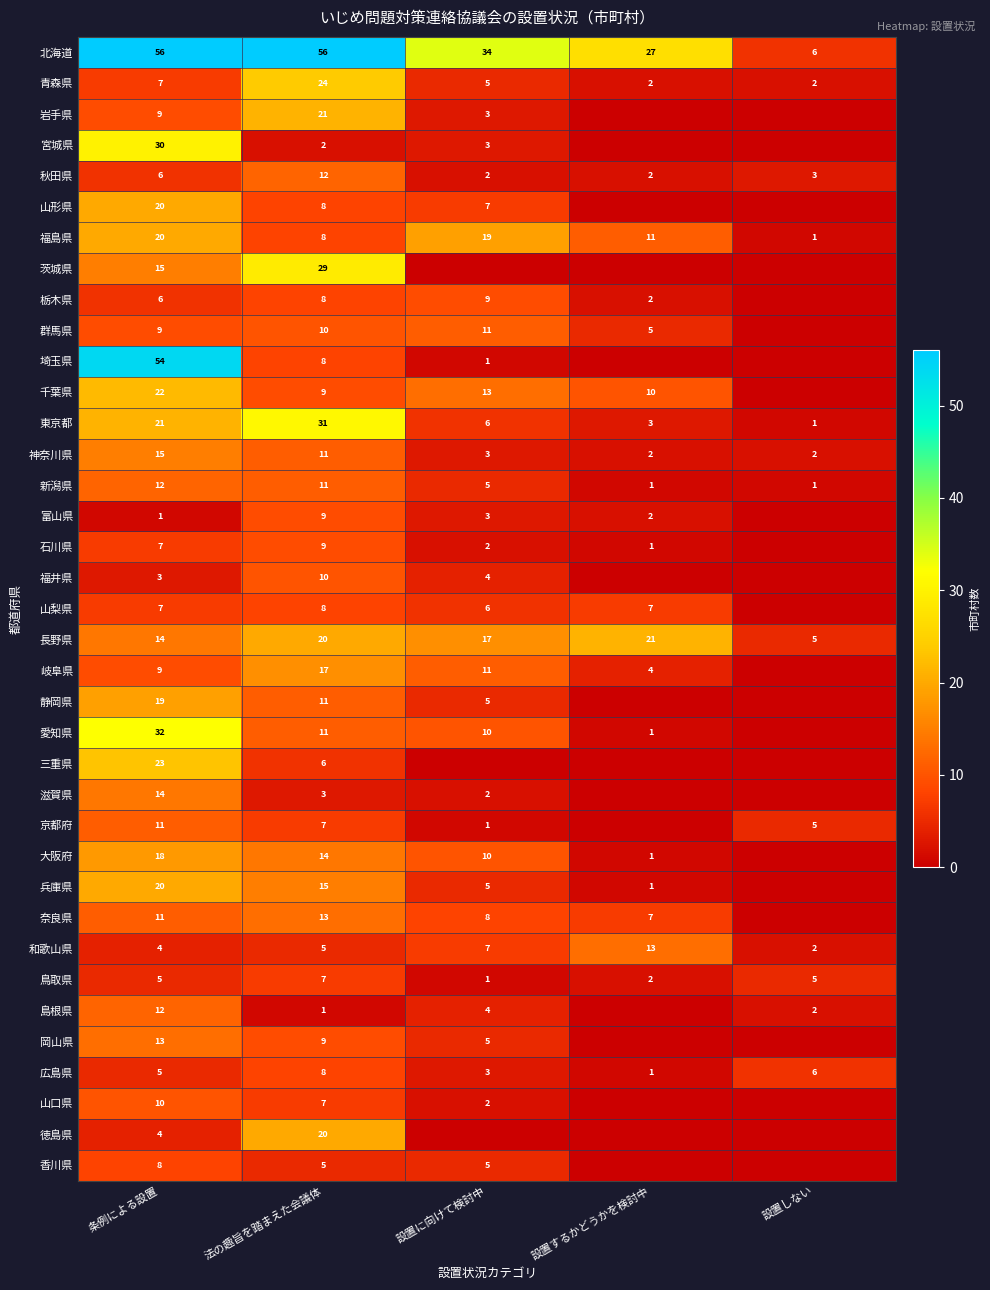

Where is 神奈川県 nearest to the value 8?

法の趣旨を踏まえた会議体